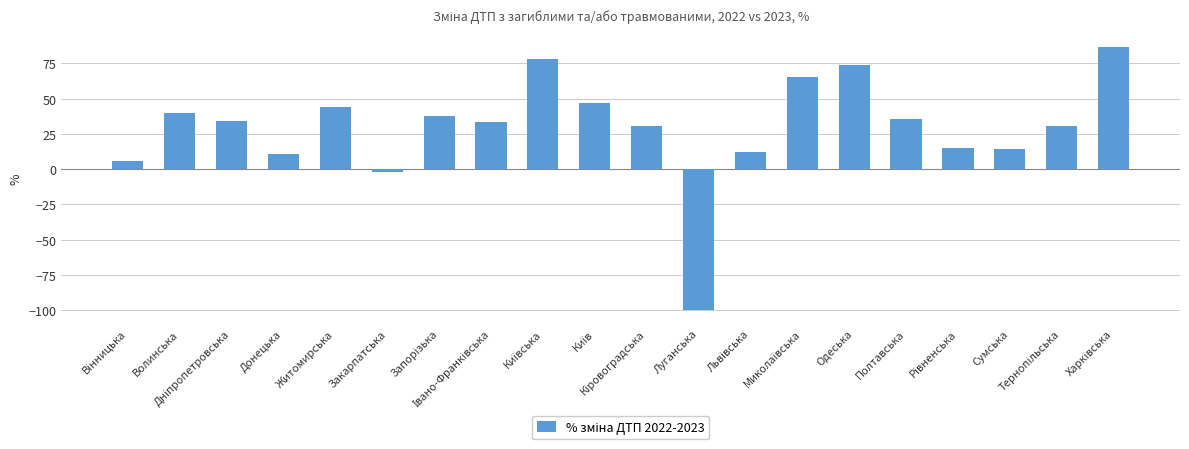

Where does the data first go above 34?

Волинська